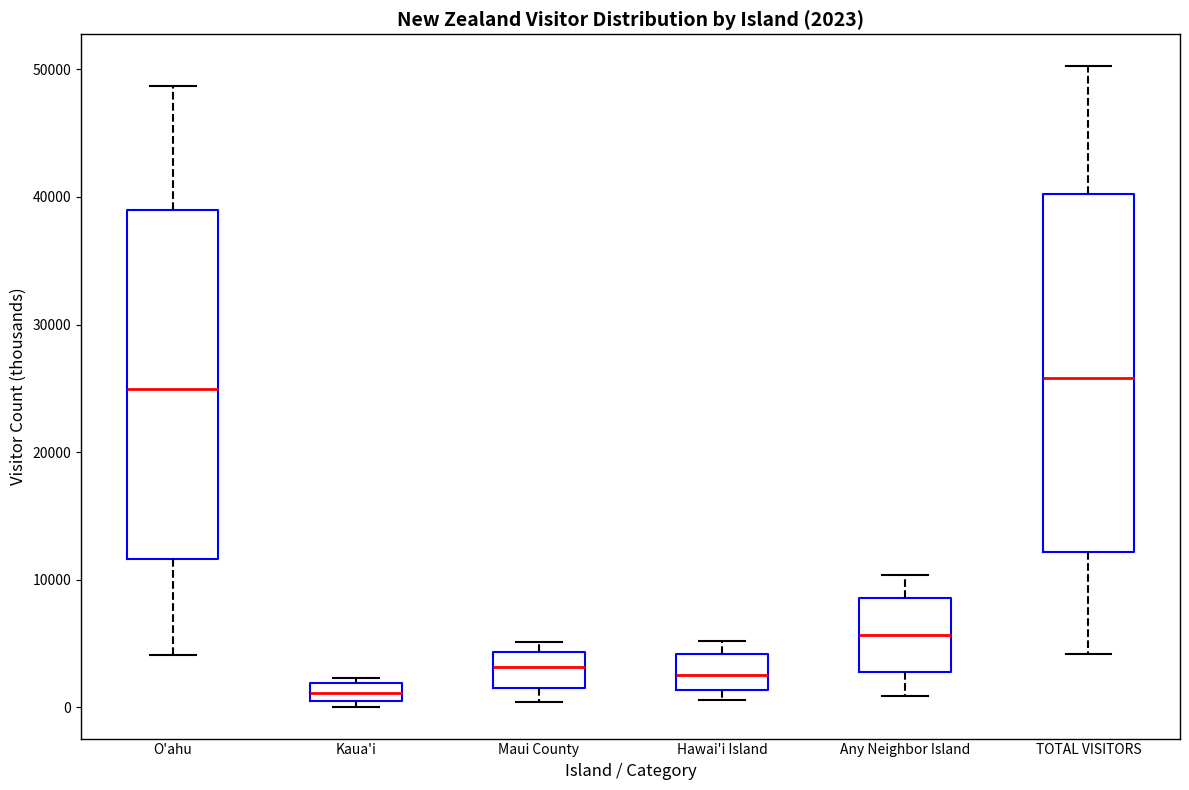

Which box has the lowest median line?

Kaua'i